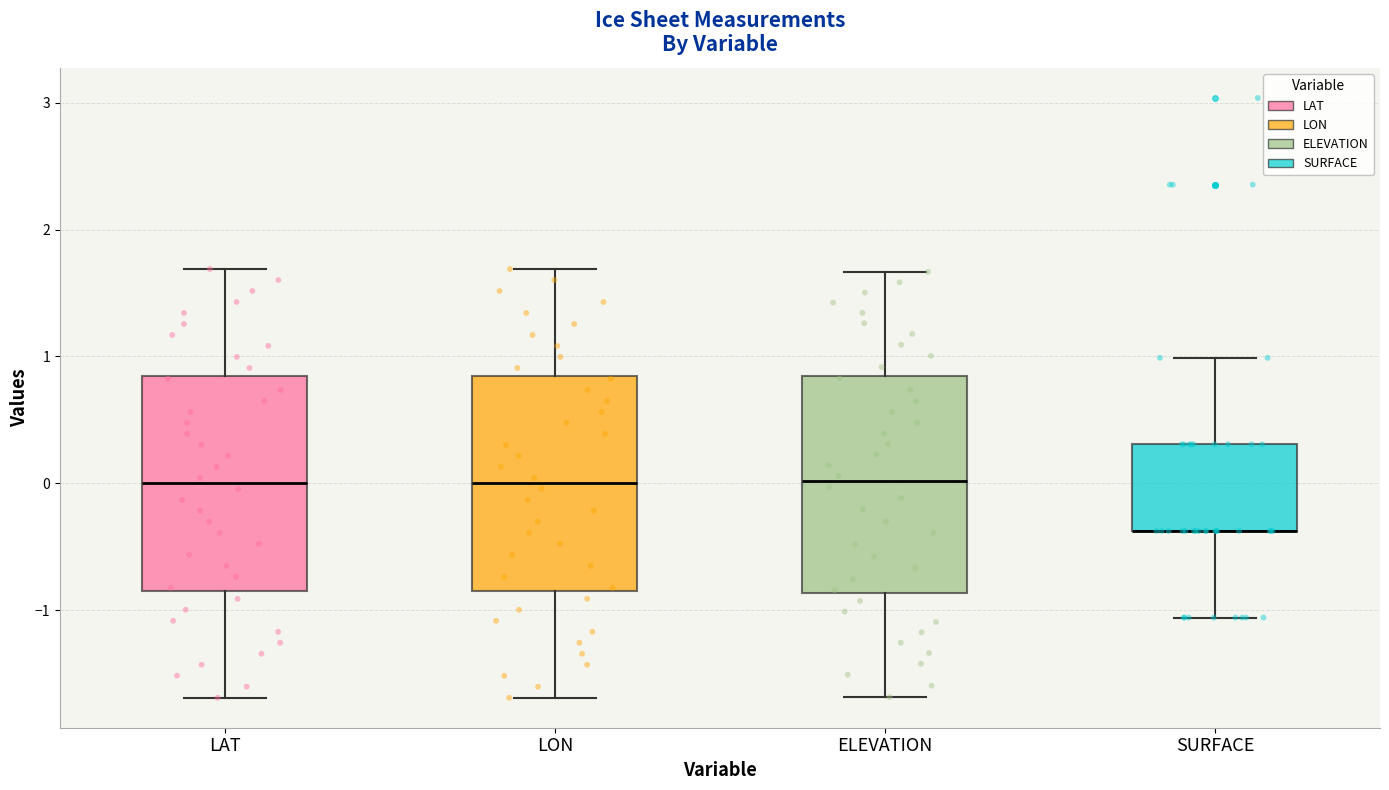

Where does the lower whisker of the box for SURFACE end on the y-axis? The values are not printed on the chart, so give them approximately, as read against the axis.

-1.1